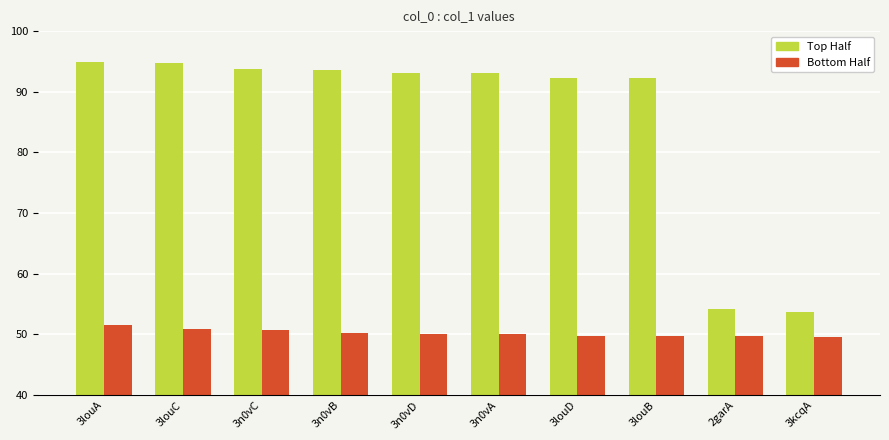

Which series has the largest range (max minus min)?

Top Half